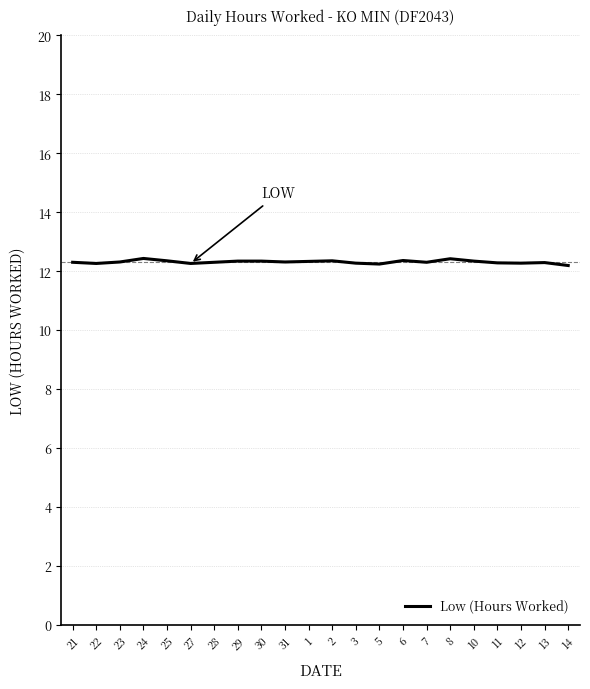

What position from the right is 7?

7